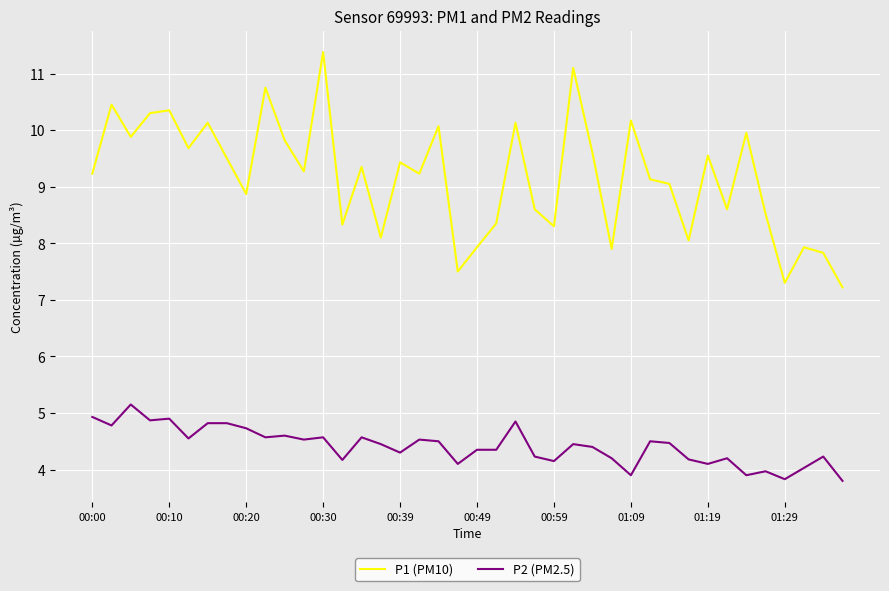

At how many categories does at least one series exceed 6?

40